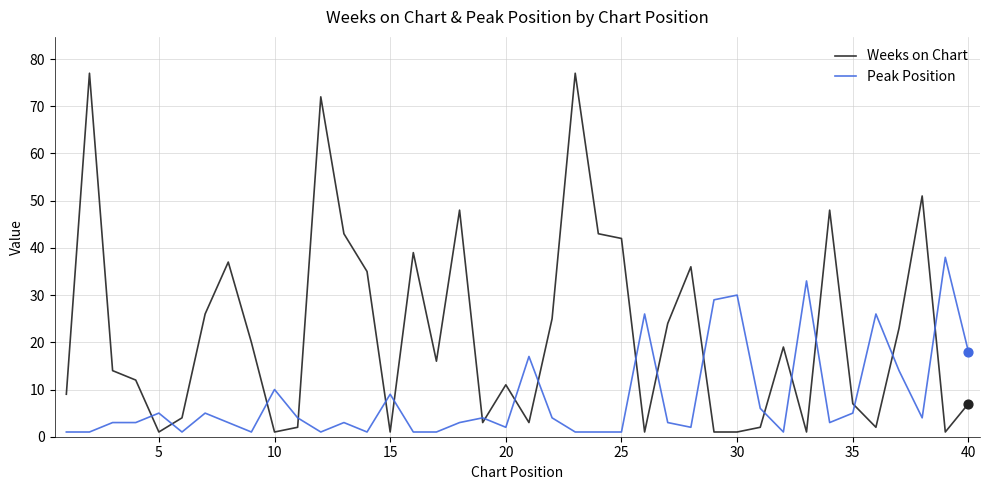

Which series has the largest total across all categories?

Weeks on Chart